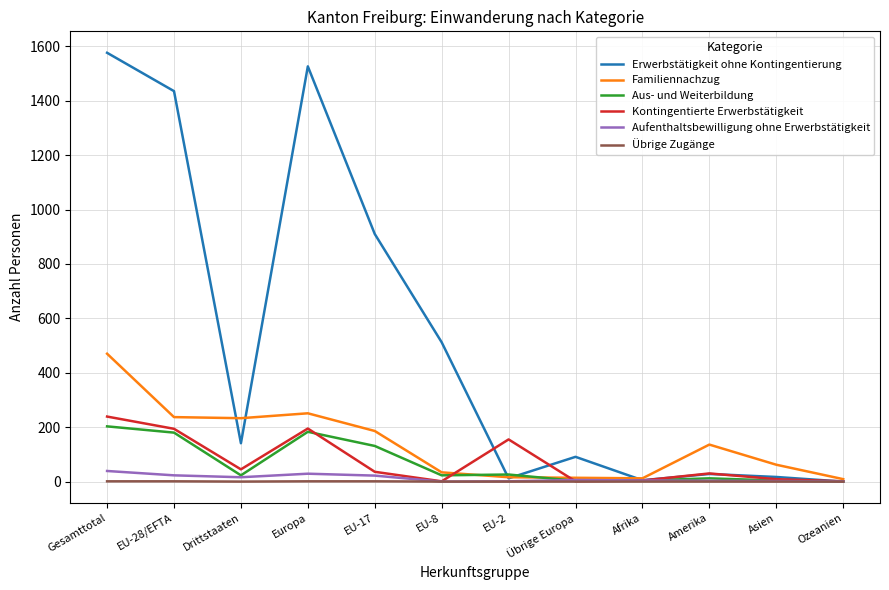

How many lines are shown in the chart?

6